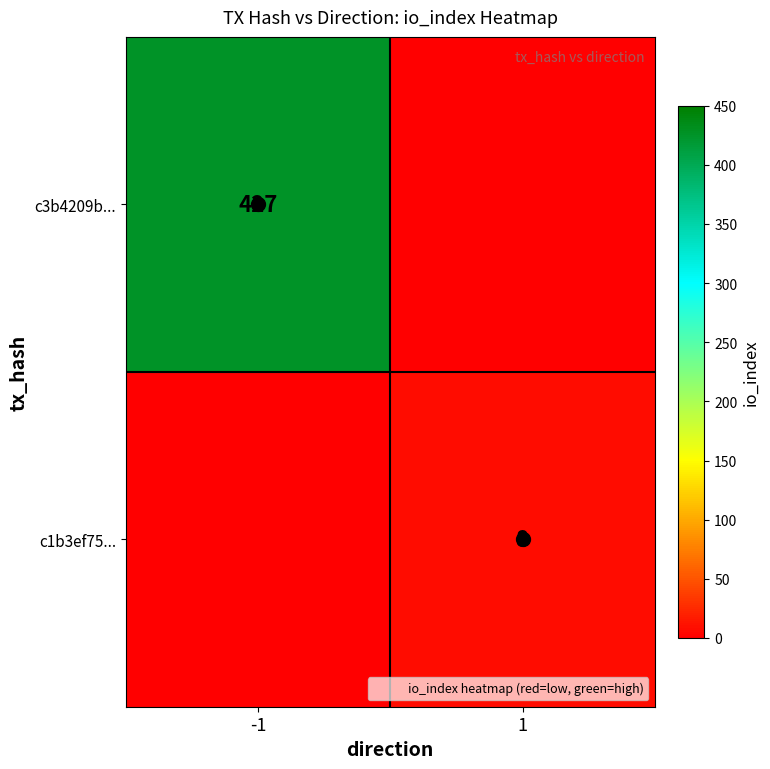

What is the sum of the c3b4209b... values at 1 and -1?

427